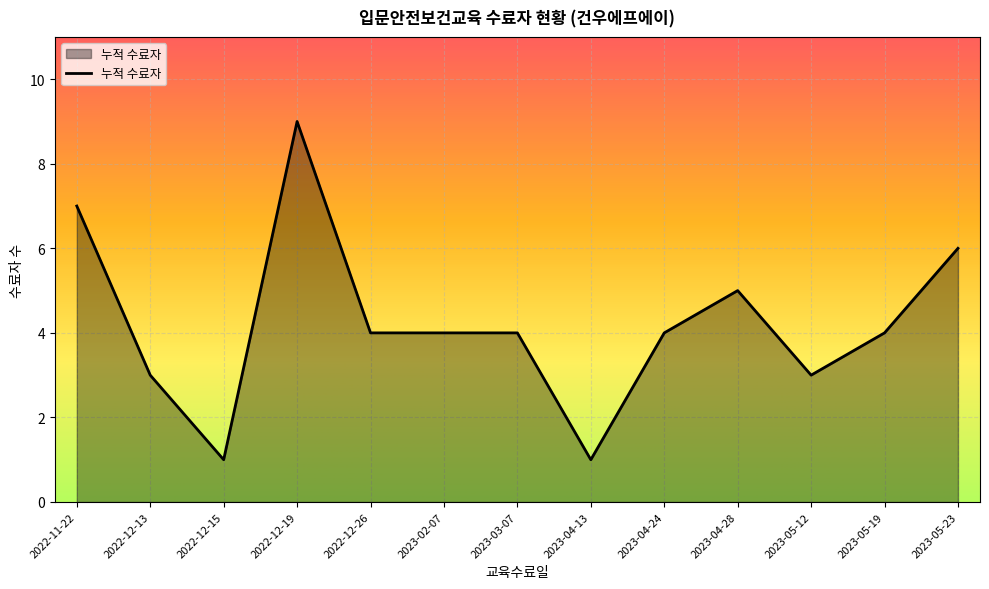

What is the greatest value displayed?

9